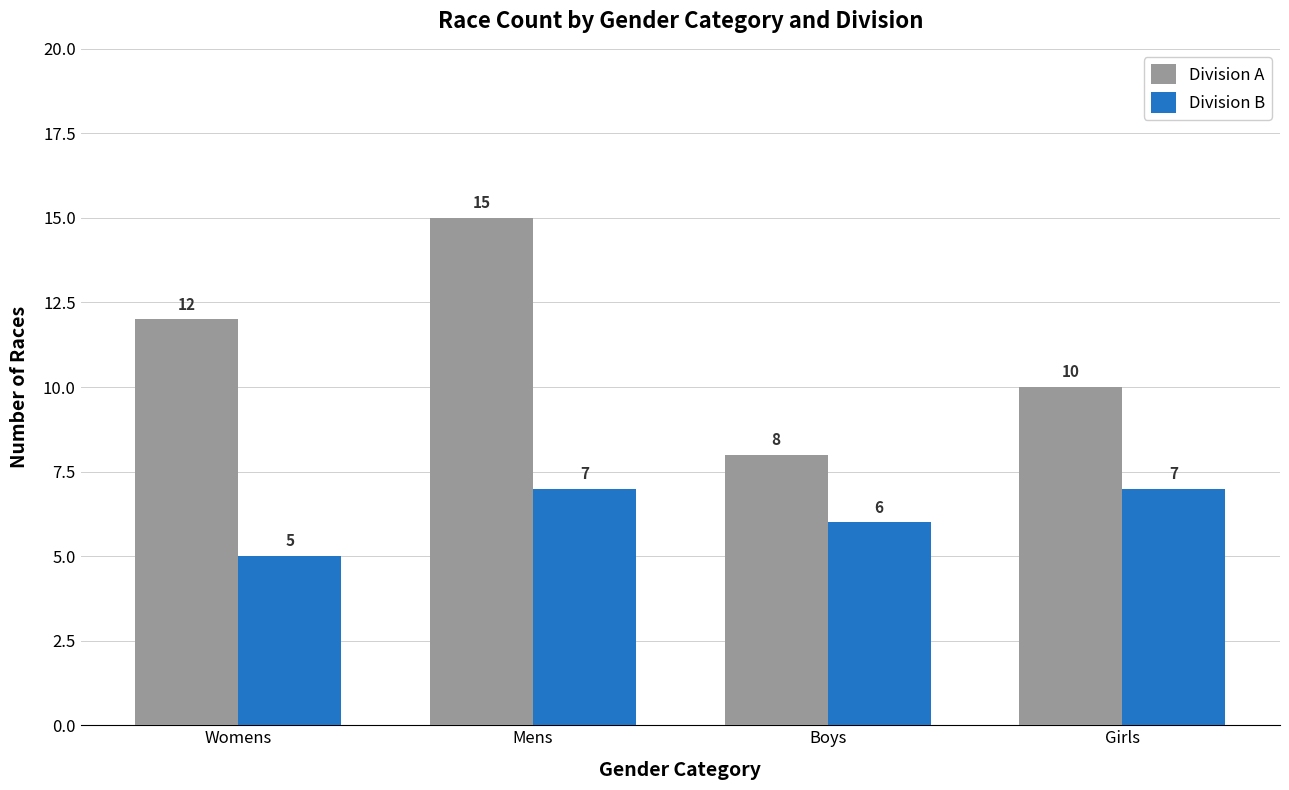

Rank the series at Mens from highest to lowest value.

Division A, Division B